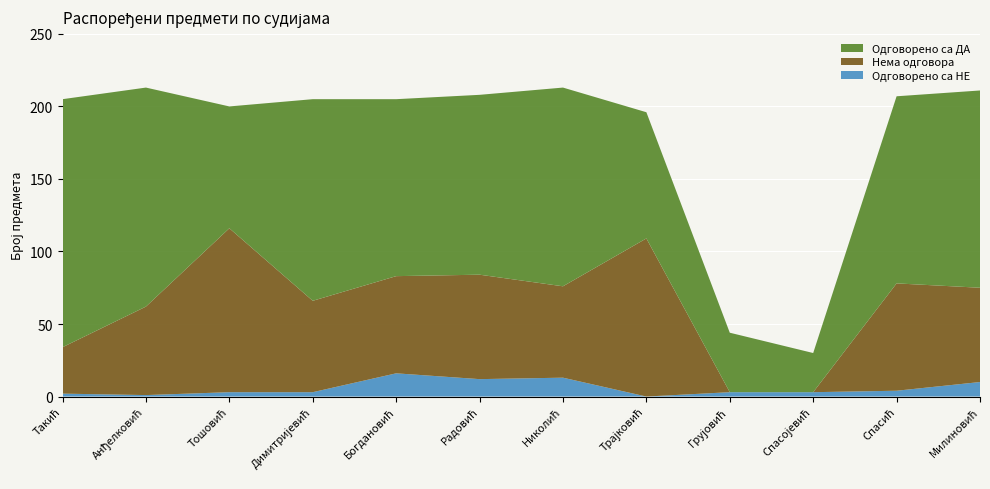

Reading right to left, list all the values displayed in this chart.

Одговорено са НЕ: Милиновић=10	Спасић=4	Спасојевић=3	Грујовић=3	Трајковић=0	Николић=13	Радовић=12	Богдановић=16	Димитријевић=3	Тошовић=3	Анђелковић=1	Такић=2
Нема одговора: Милиновић=65	Спасић=74	Спасојевић=0	Грујовић=0	Трајковић=109	Николић=63	Радовић=72	Богдановић=67	Димитријевић=63	Тошовић=113	Анђелковић=61	Такић=32
Одговорено са ДА: Милиновић=136	Спасић=129	Спасојевић=27	Грујовић=41	Трајковић=87	Николић=137	Радовић=124	Богдановић=122	Димитријевић=139	Тошовић=84	Анђелковић=151	Такић=171